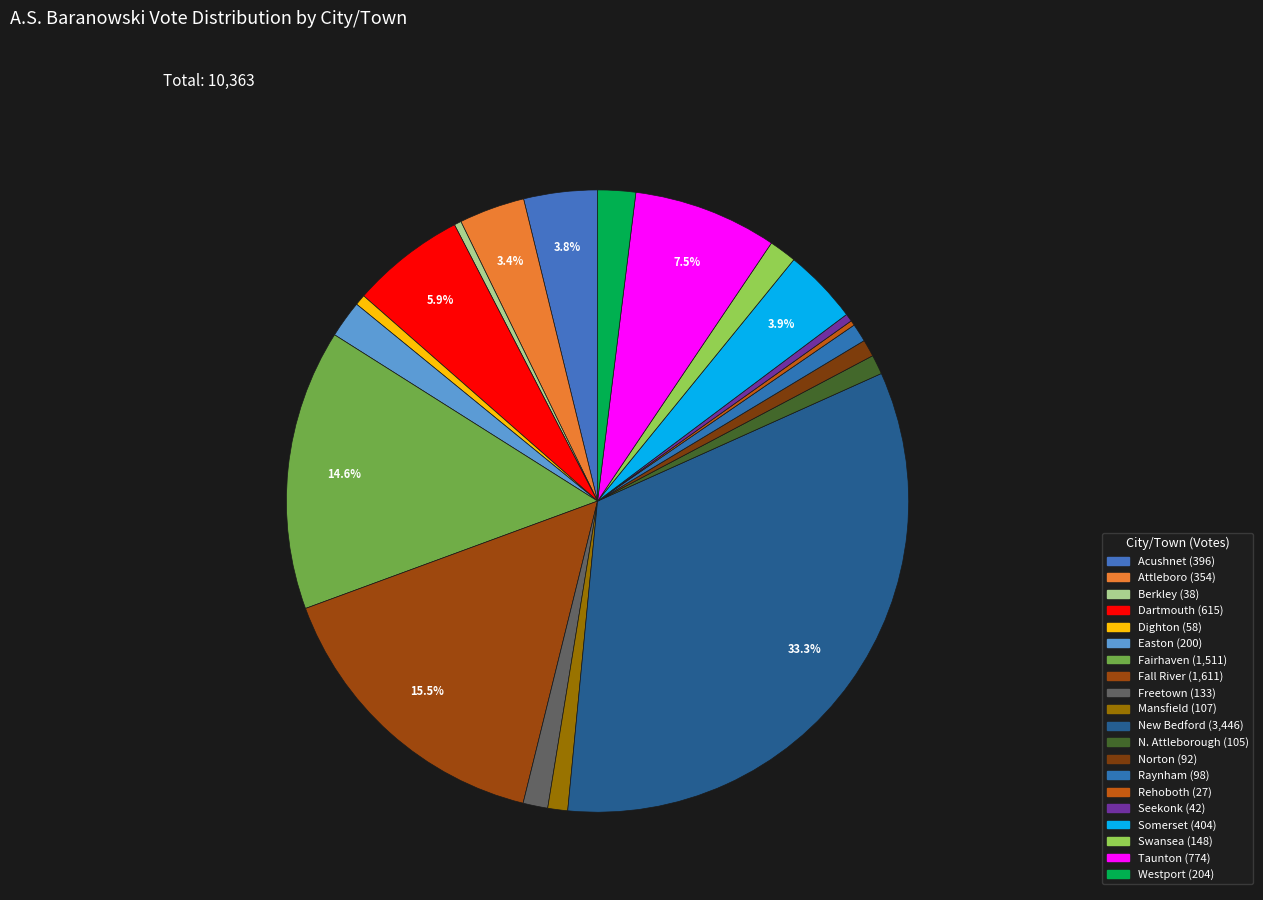

Rank the categories by value from highest to lowest.

New Bedford, Fall River, Fairhaven, Taunton, Dartmouth, Somerset, Acushnet, Attleboro, Westport, Easton, Swansea, Freetown, Mansfield, N. Attleborough, Raynham, Norton, Dighton, Seekonk, Berkley, Rehoboth